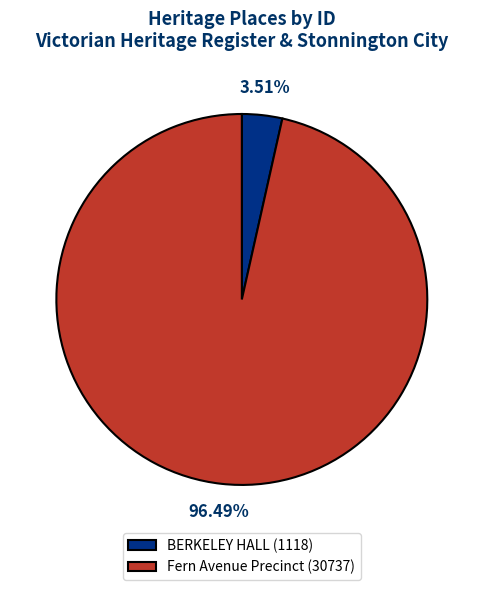

The Fern Avenue Precinct slice represents 96% of the pie. True or false?

True